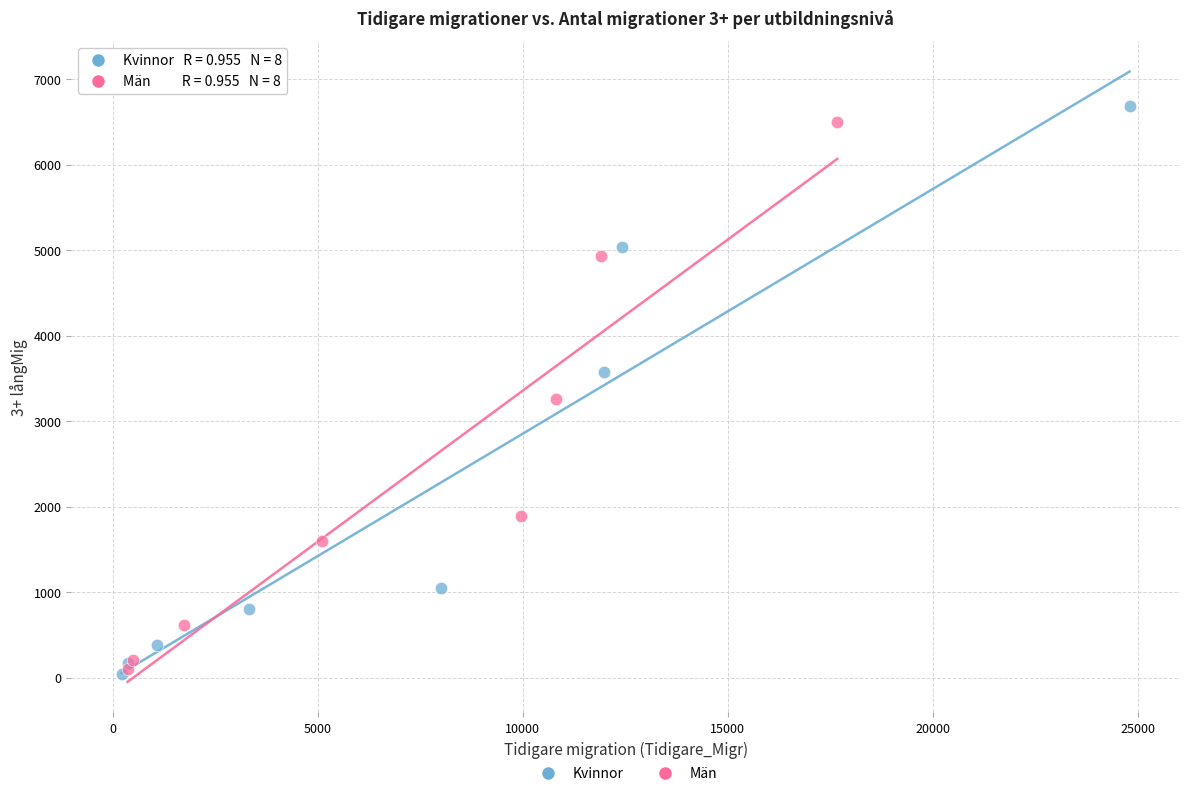

Which series has the largest Y range (max minus min)?

Kvinnor